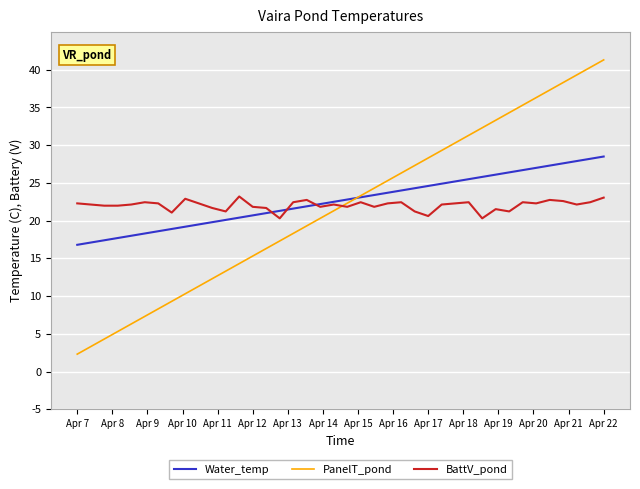

Which series has the widest spread of values?

PanelT_pond